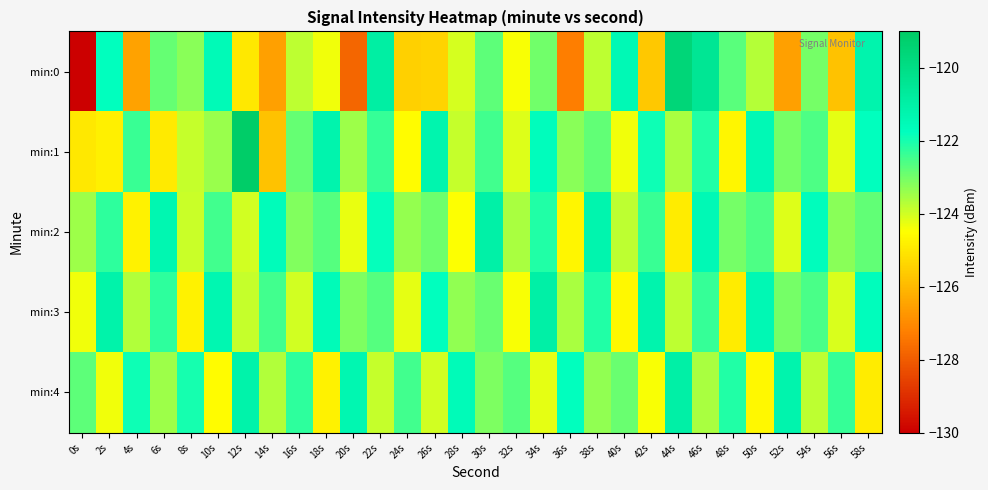

Which series has the largest range (max minus min)?

min:0